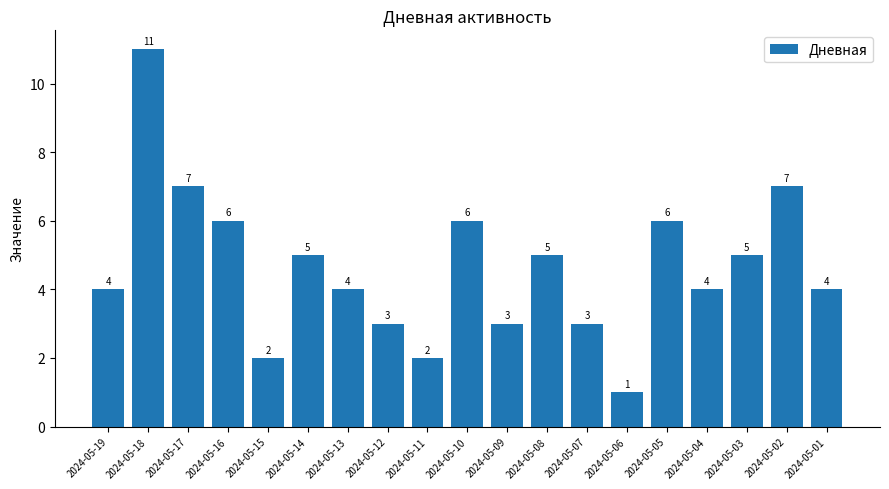

What is the difference between the maximum and second lowest values?

9